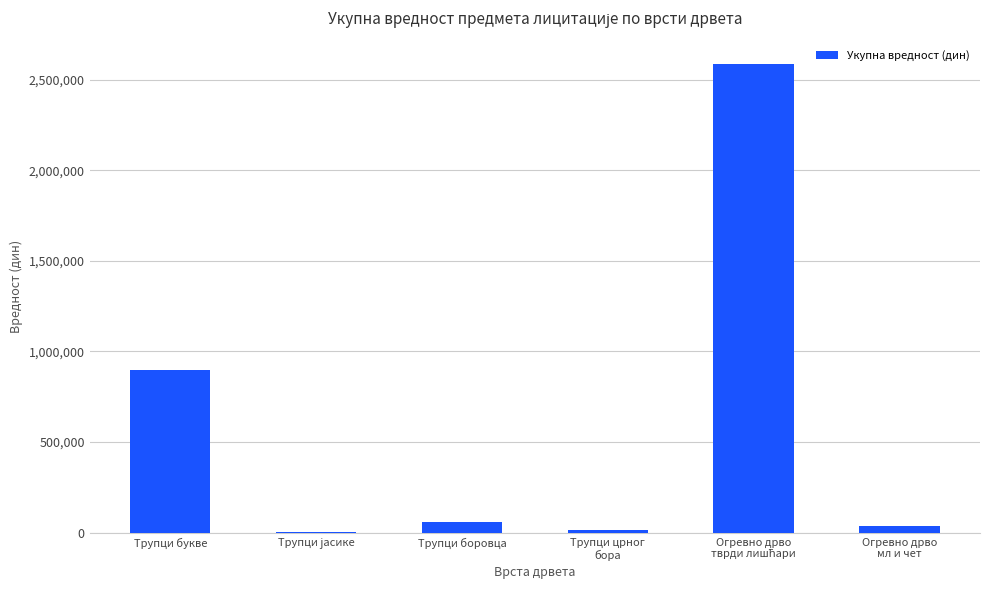

Count the number of categories in the chart.

6